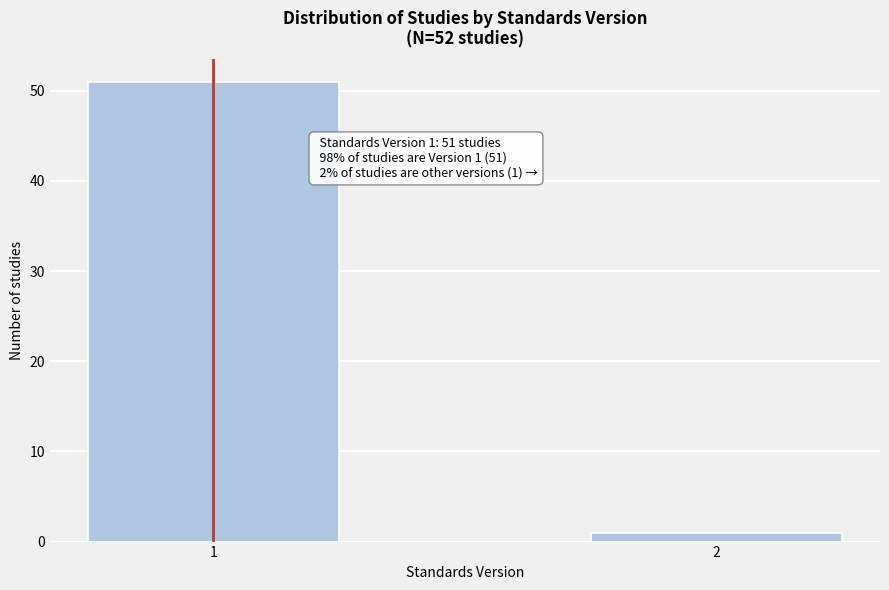

Reading left to right, transcribe all the data shown in this chart.

1=51	2=1